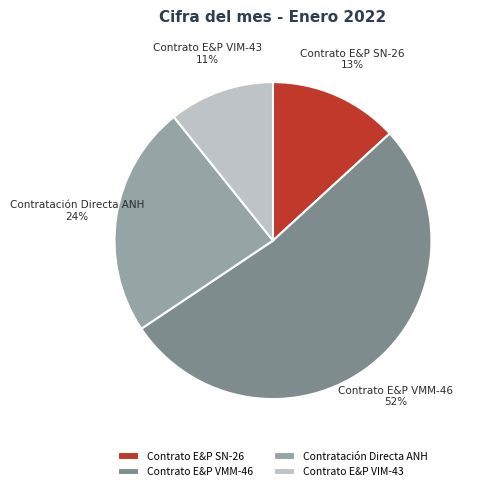

What is the majority slice?

Contrato E&P VMM-46